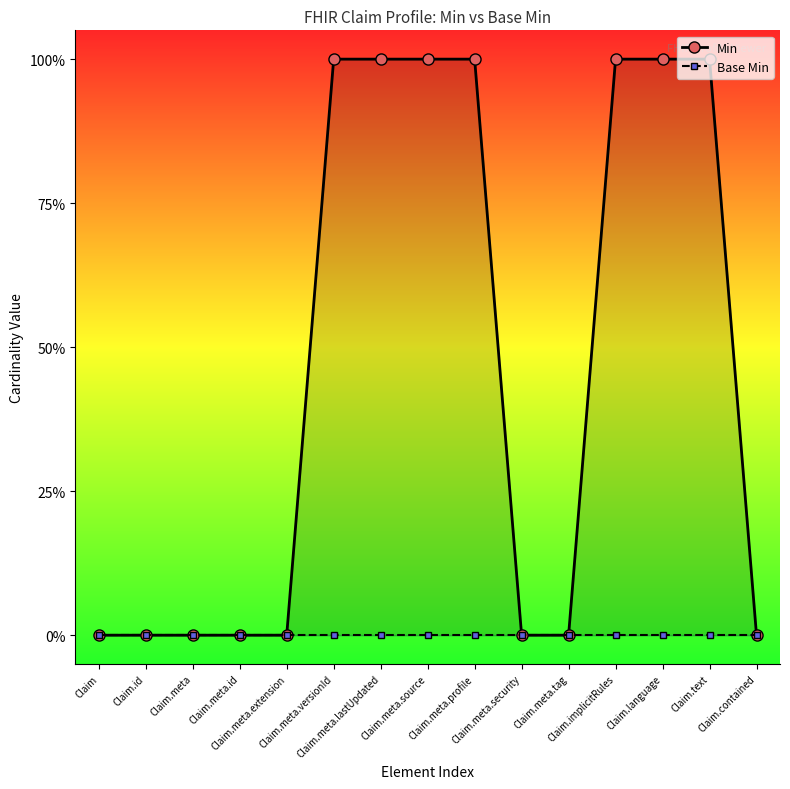

At which label does Min reach its peak?

Claim.meta.versionId